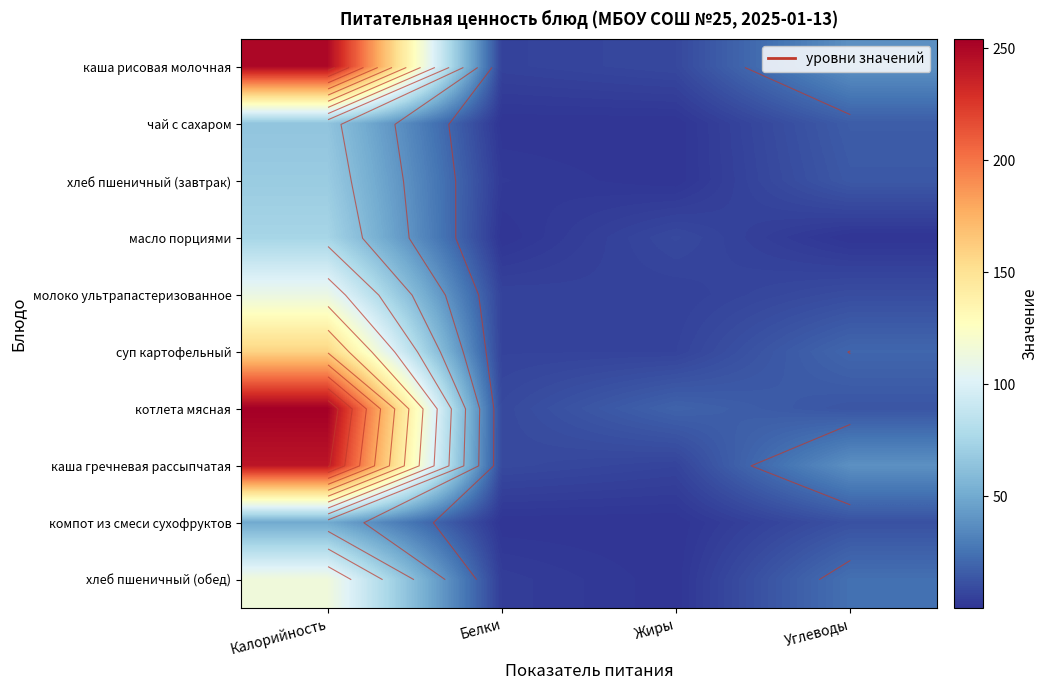

Where does the молоко ультрапастеризованное series first go above 9?

Калорийность